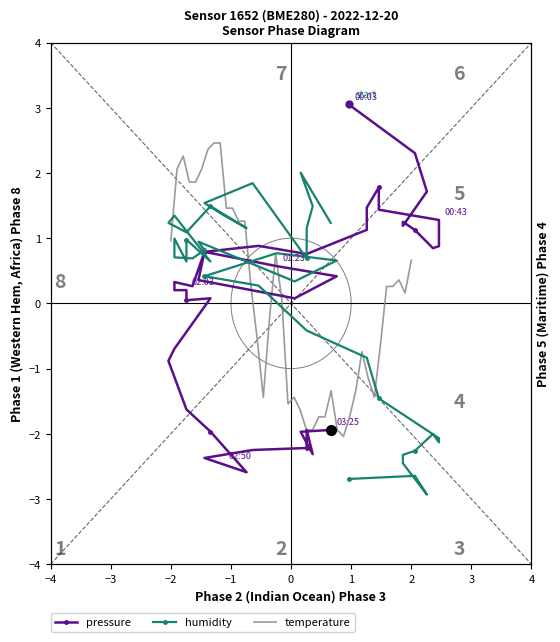

The value of humidity at 30 is 2.1. True or false?

False